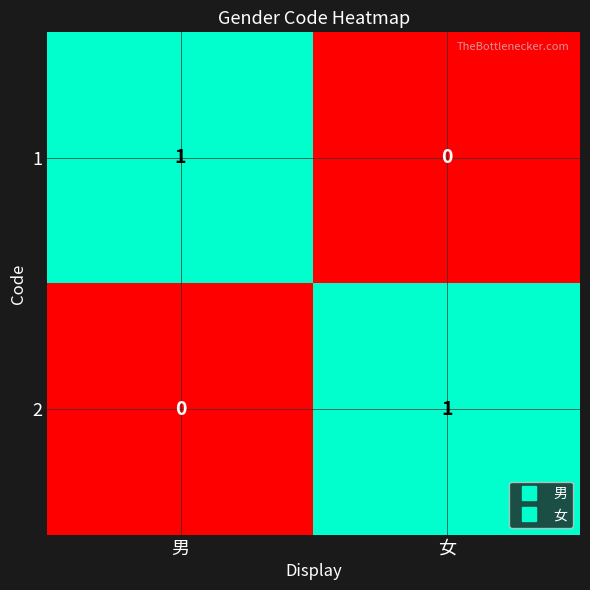

At how many categories does at least one series exceed 0?

2